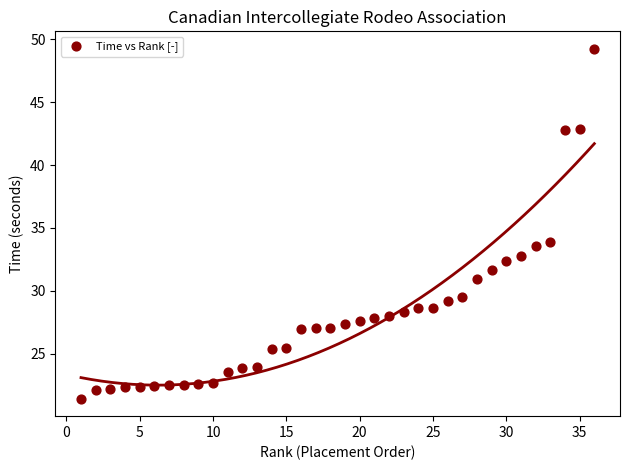

What is the range of X values (max minus min)?

35.0